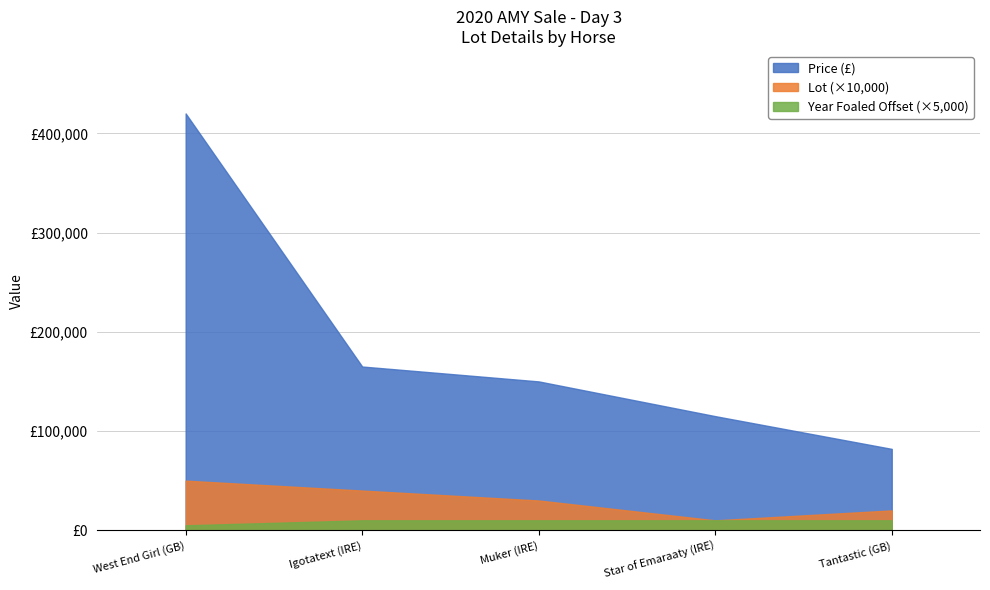

Is it true that Lot equals 1 at Star of Emaraaty (IRE)?

False